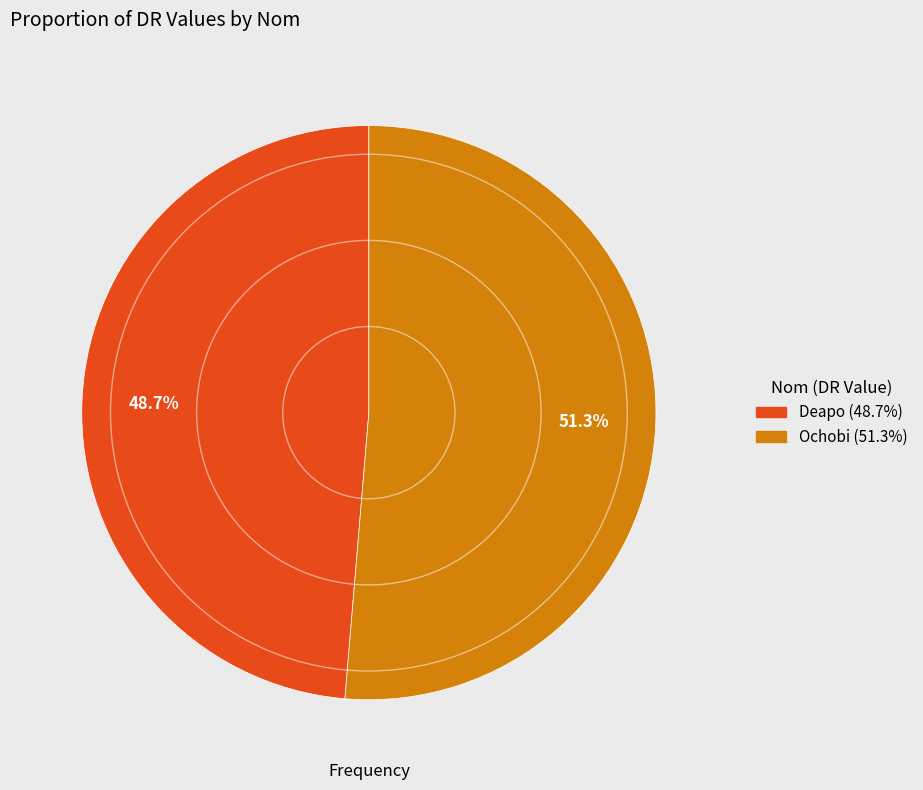

What is the majority slice?

Ochobi